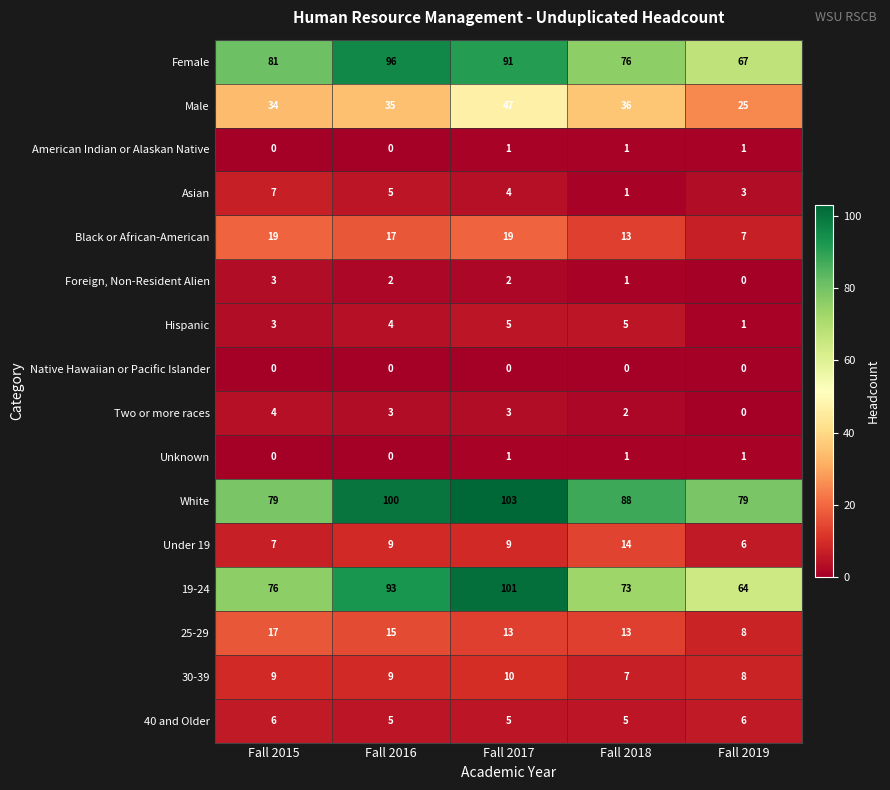

Count the number of categories in the chart.

5